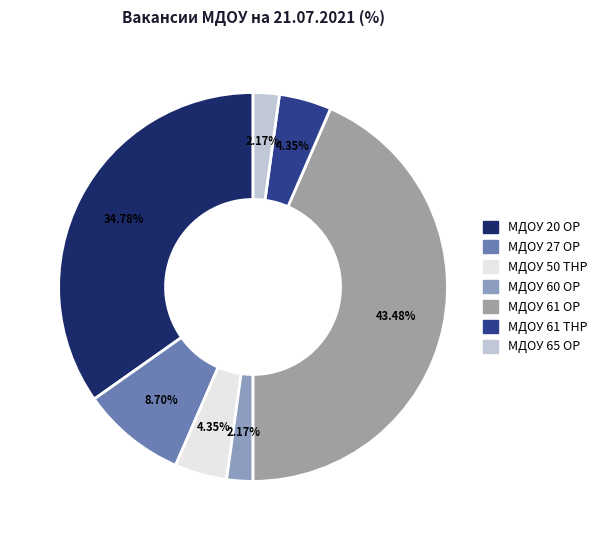

How many slices are in this pie chart?

7